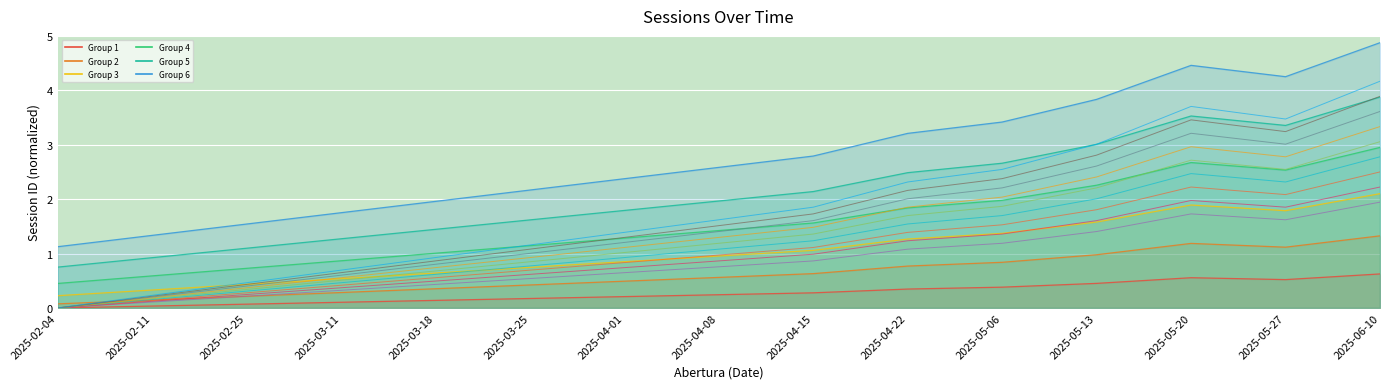

Rank the categories by value from lowest to highest.

2025-02-04, 2025-02-11, 2025-02-25, 2025-03-11, 2025-03-18, 2025-03-25, 2025-04-01, 2025-04-08, 2025-04-15, 2025-04-22, 2025-05-06, 2025-05-13, 2025-05-27, 2025-05-20, 2025-06-10